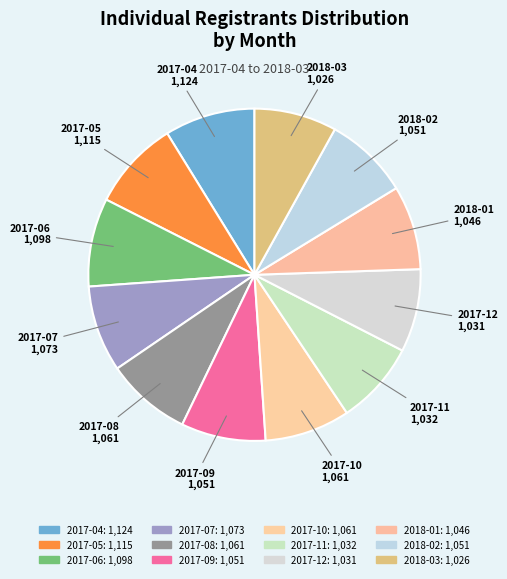

What is the change in value from 2017-05 to 2017-12?

-84